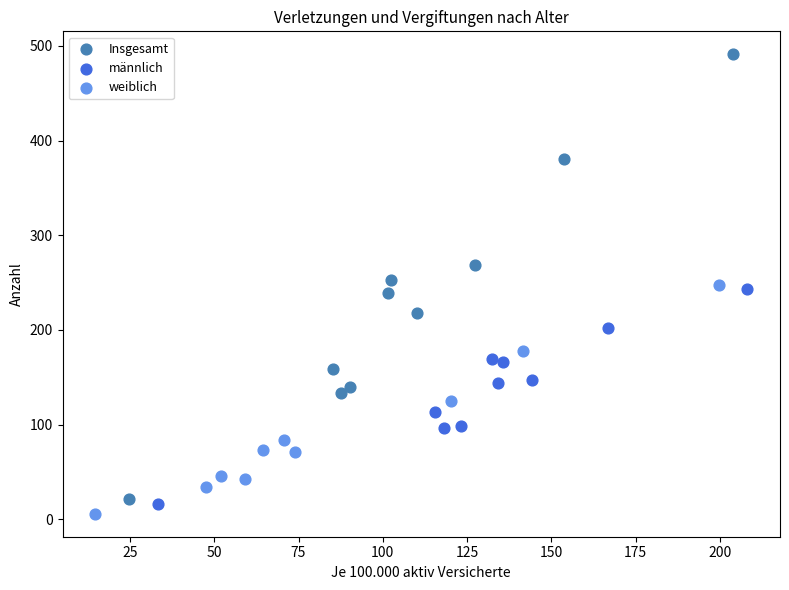

What are all the series names shown in the legend?

Insgesamt, männlich, weiblich